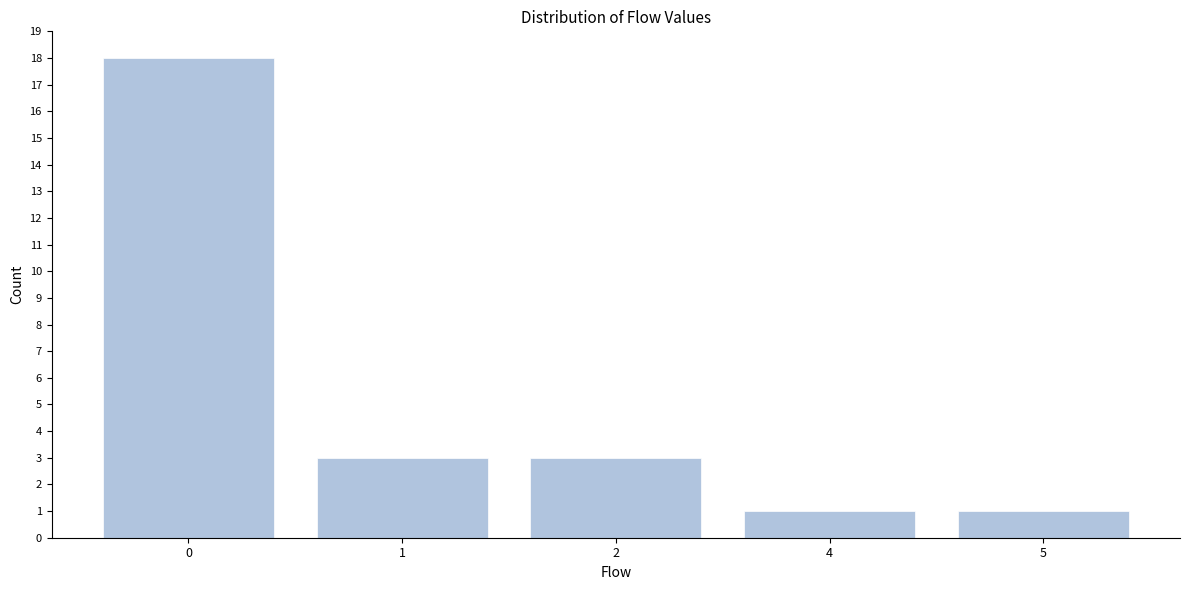

Reading right to left, what are all the values shown in this chart?

5=1	4=1	2=3	1=3	0=18